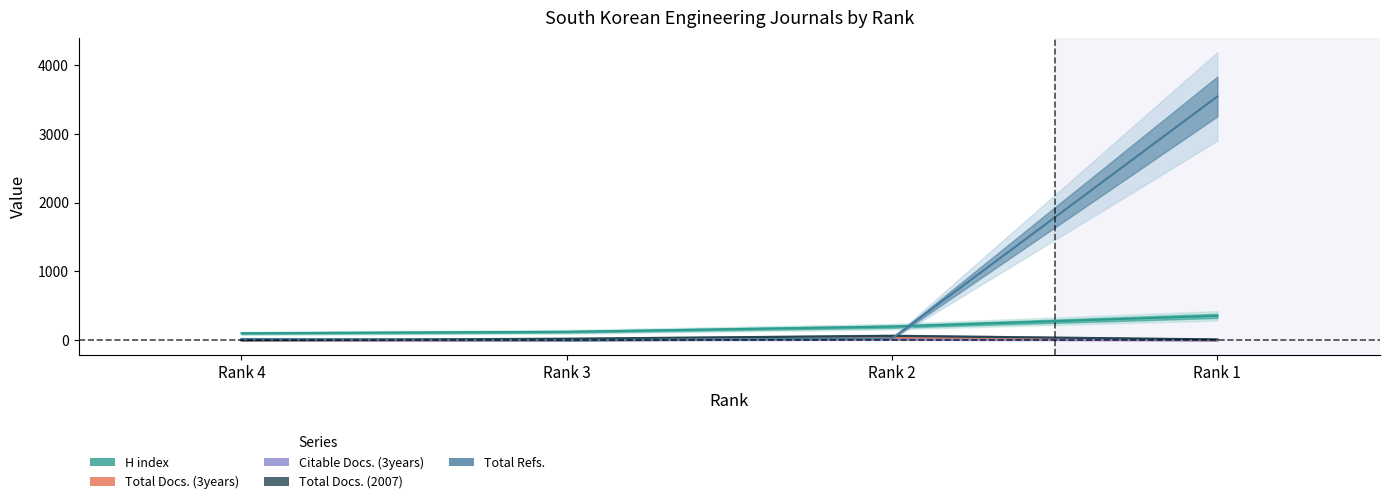

Reading left to right, extract all data points from this chart.

H index: Rank 4=101	Rank 3=122	Rank 2=198	Rank 1=354
Total Docs. (3years): Rank 4=0	Rank 3=0	Rank 2=30	Rank 1=0
Citable Docs. (3years): Rank 4=0	Rank 3=0	Rank 2=10	Rank 1=0
Total Docs. (2007): Rank 4=2	Rank 3=22	Rank 2=64	Rank 1=12
Total Refs.: Rank 4=18	Rank 3=1	Rank 2=25	Rank 1=3546